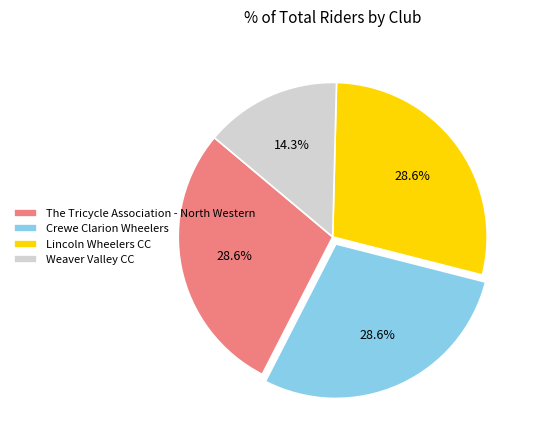

Does Crewe Clarion Wheelers account for over 50% of the chart?

No